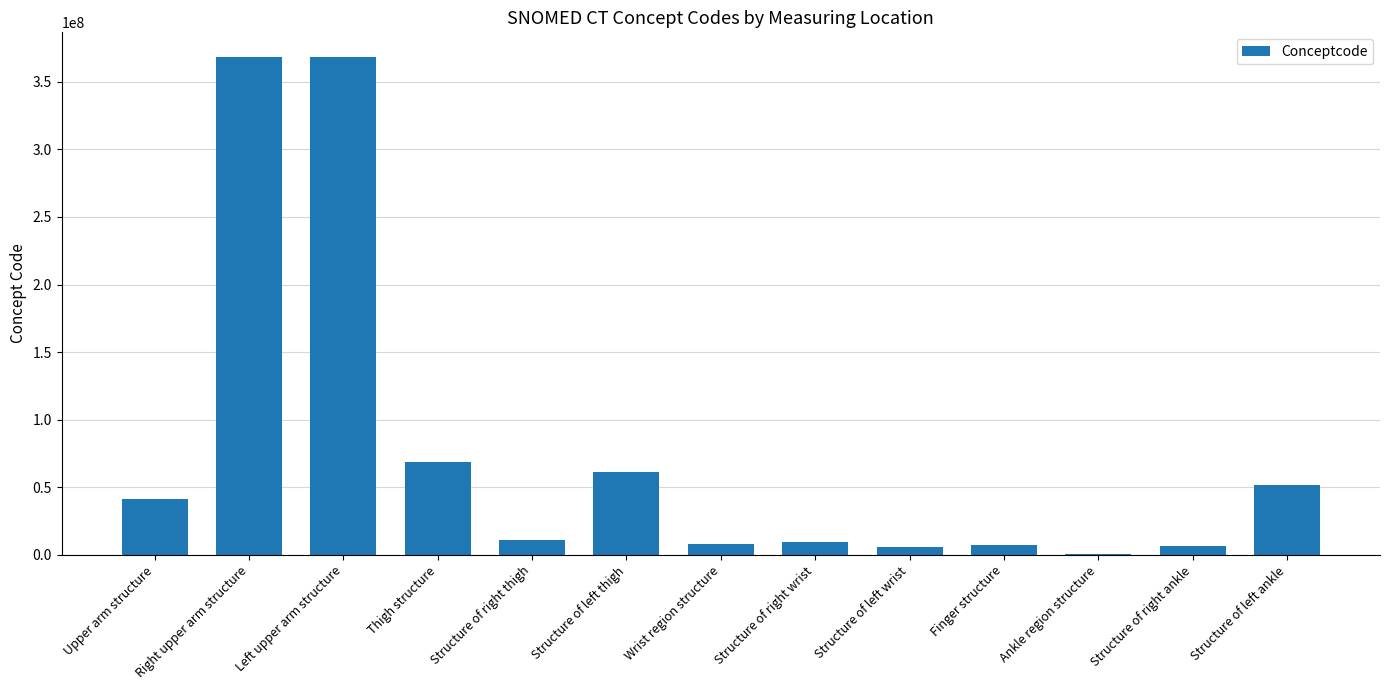

The chart shows a value of 96759401 at Structure of left thigh. True or false?

False